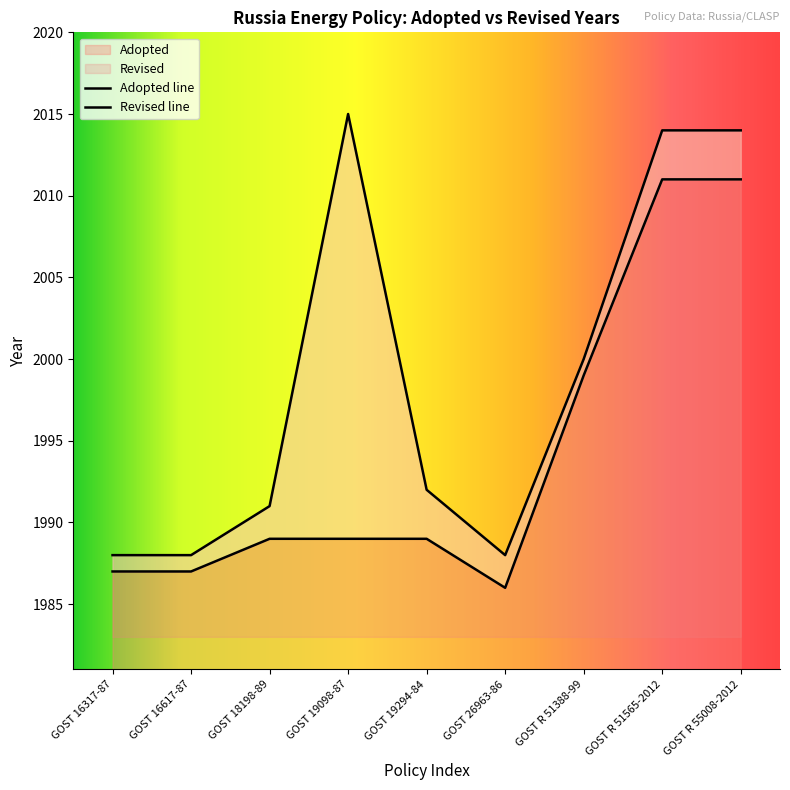

How many interior local peaks does the Revised series have?

1